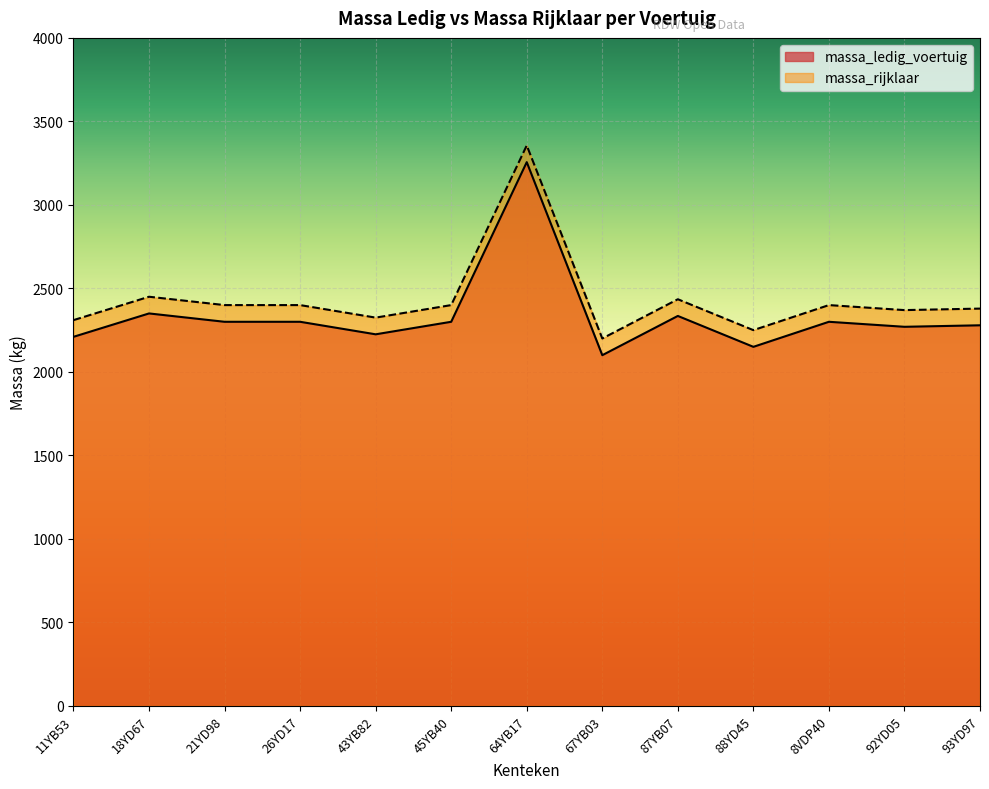

What is the difference between the maximum and minimum values in the massa_ledig_voertuig series?

1156